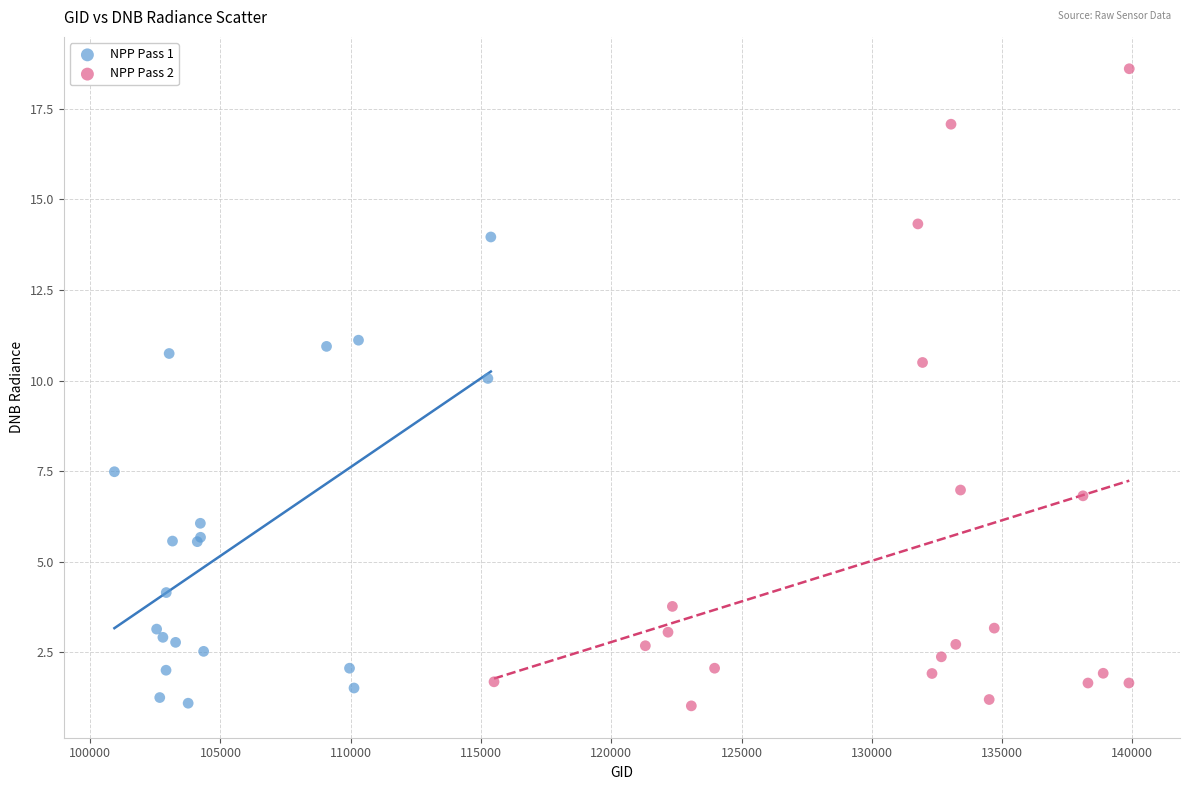

Which series has the widest spread of Y values?

NPP Pass 2